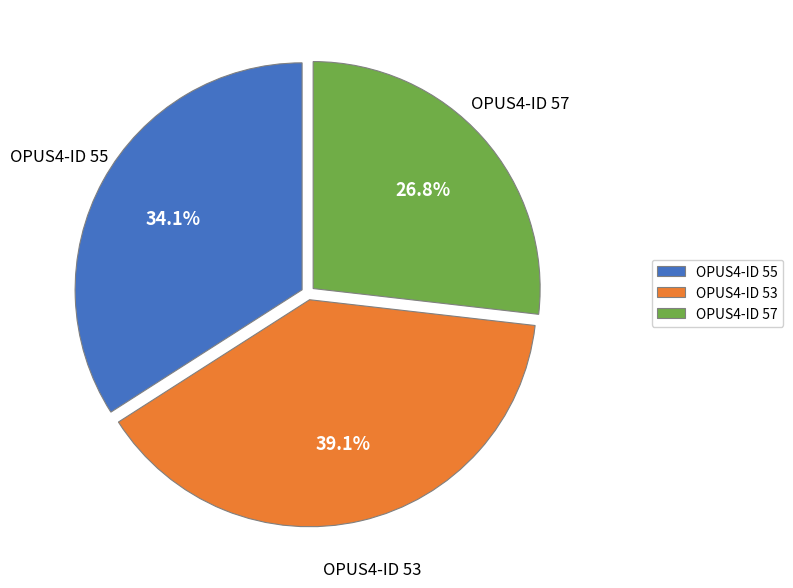

Which has a higher value, OPUS4-ID 57 or OPUS4-ID 55?

OPUS4-ID 55